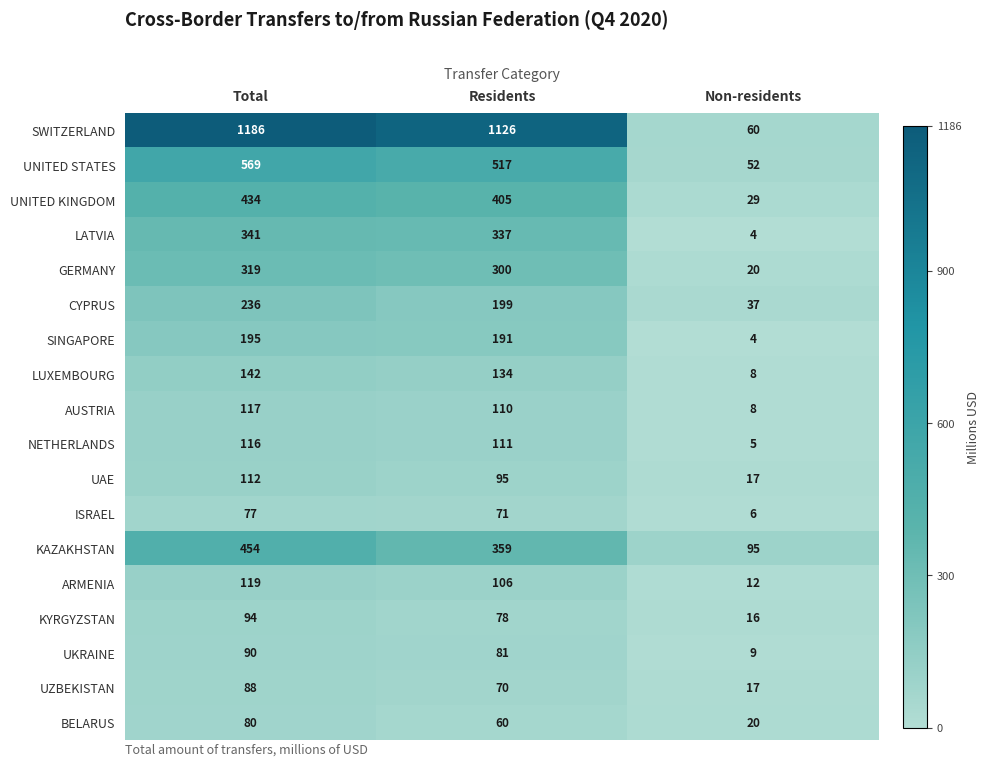

True or false: UKRAINE has a value of 90 at Total.

True